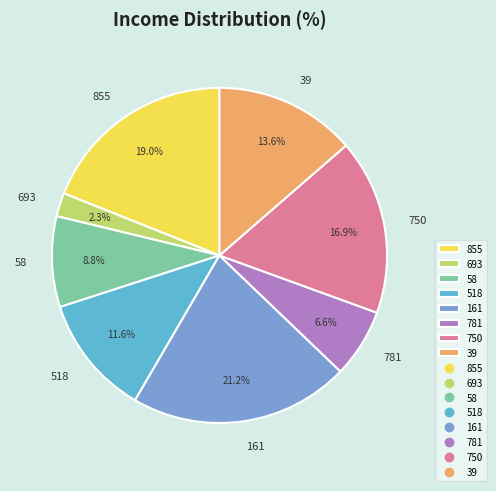

What is the ratio of the value at 781 to the value at 750?

0.4